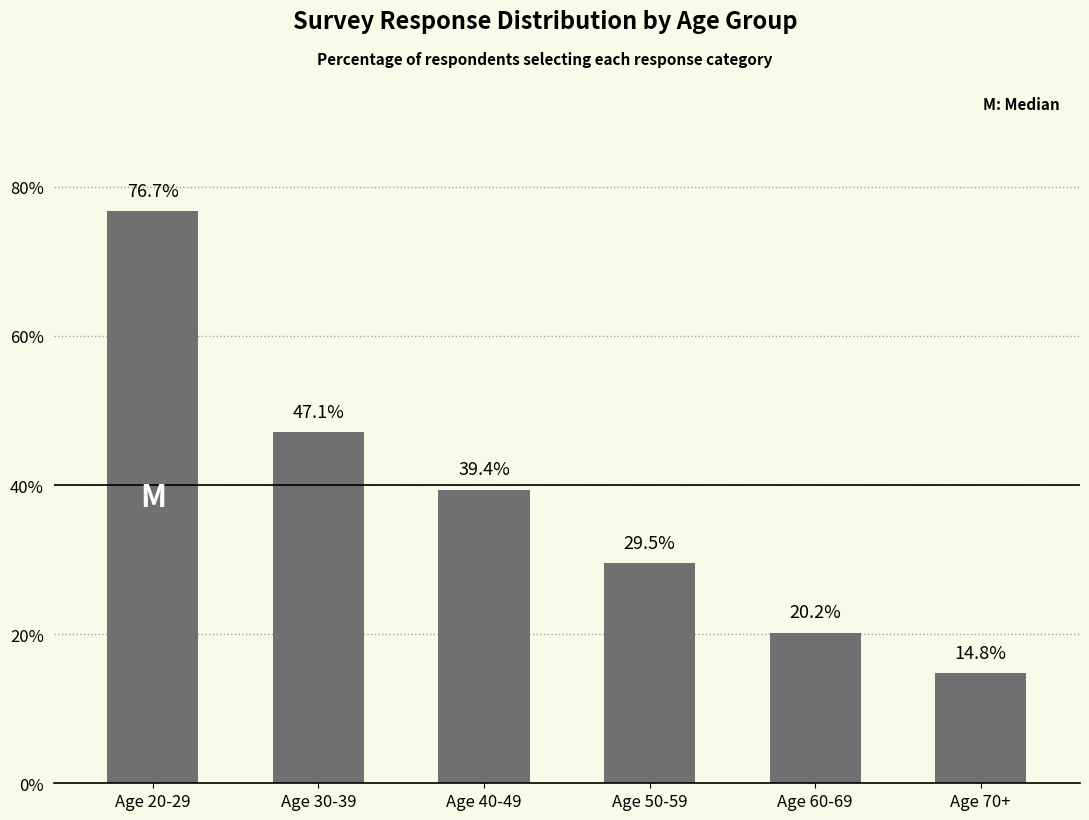

How many bars are there in total?

6